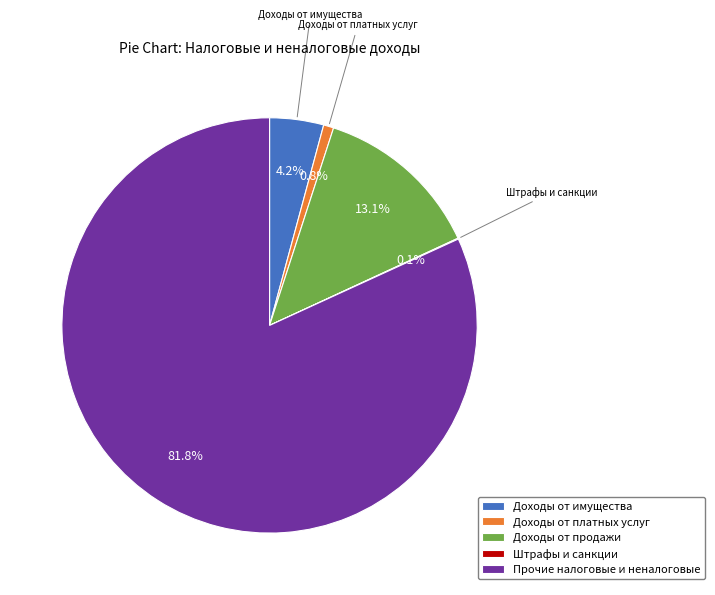

To the nearest percent, what percentage of the pie is Прочие налоговые и неналоговые?

82%